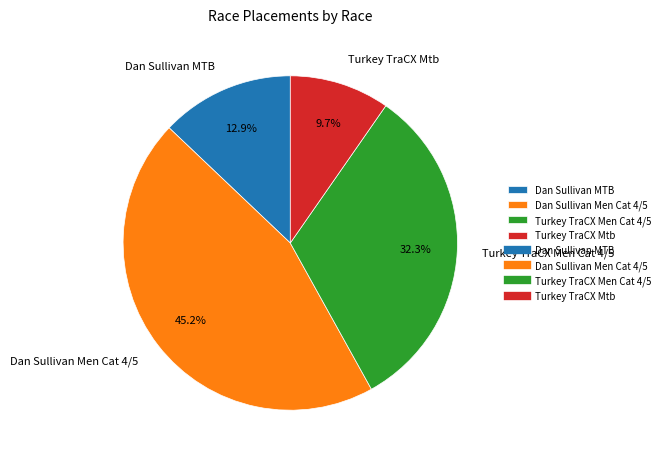

Is it true that Turkey TraCX Men Cat 4/5 is 32% of the pie?

True